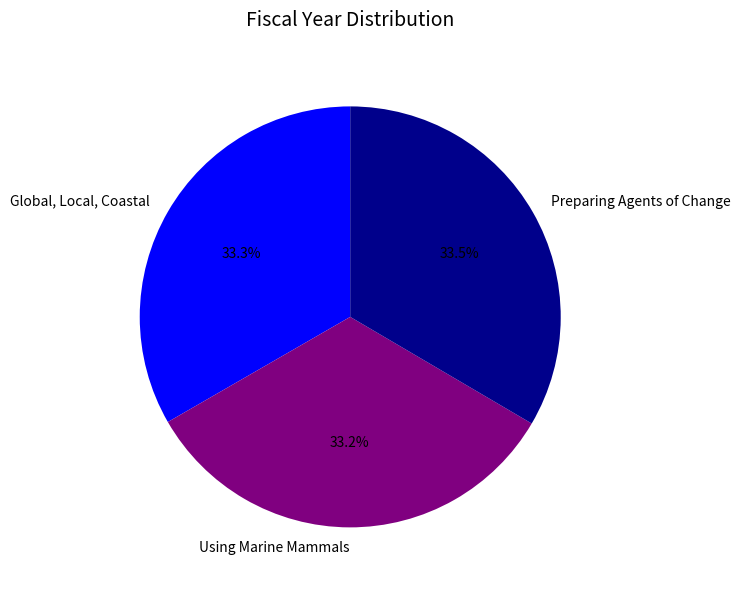

How many segments does this pie chart have?

3